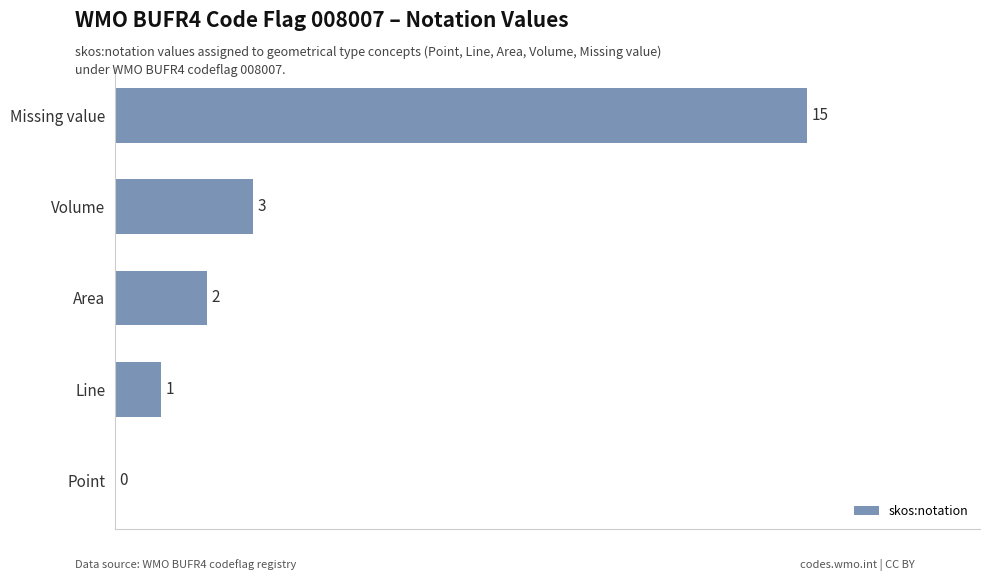

True or false: the data shows 15 at Missing value.

True